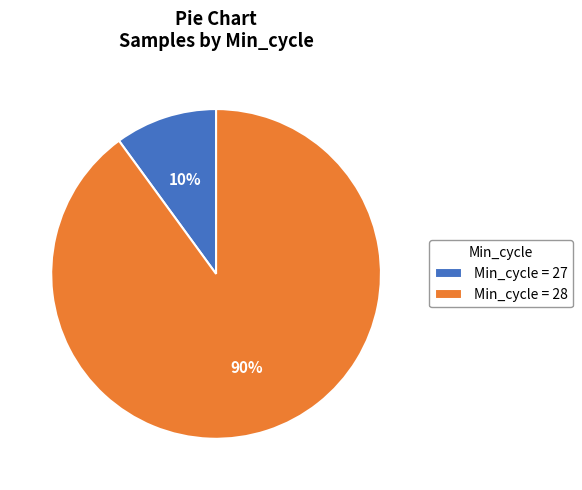

Rank the categories by value from lowest to highest.

Min_cycle = 27, Min_cycle = 28